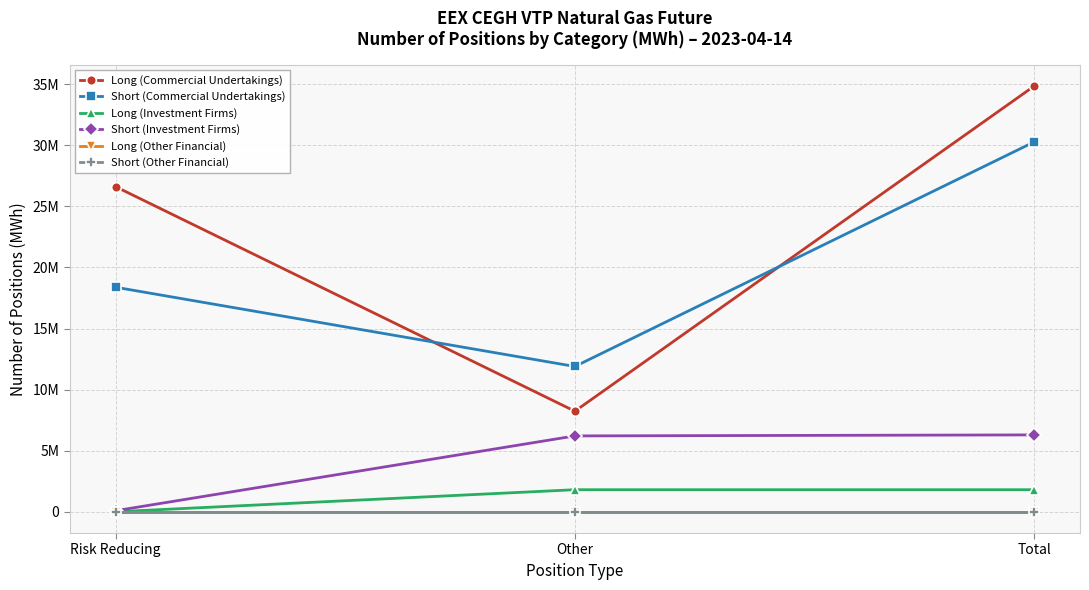

Is this an area chart (filled region under the line)?

No